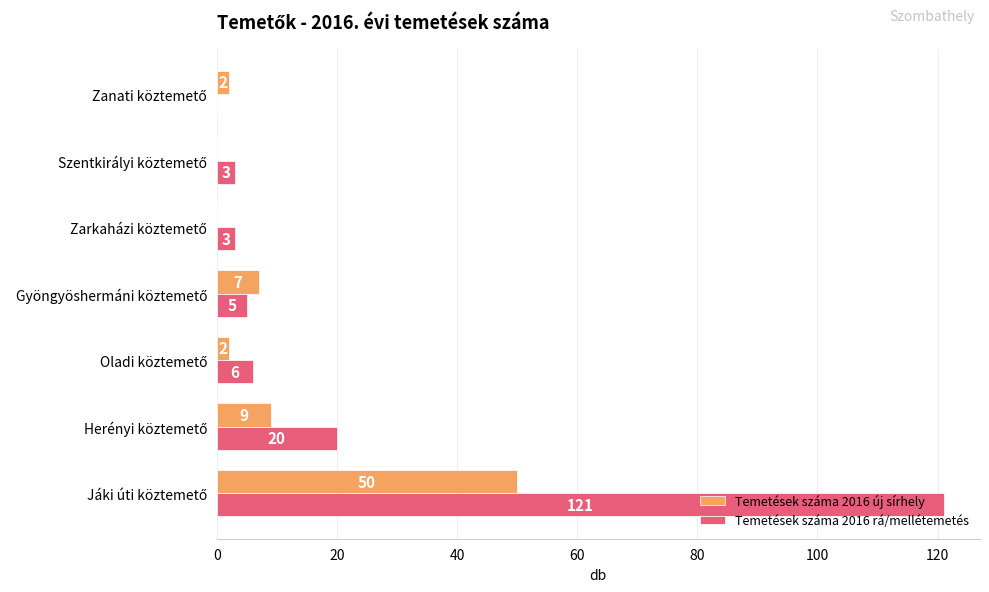

Count the number of data series in this chart.

2